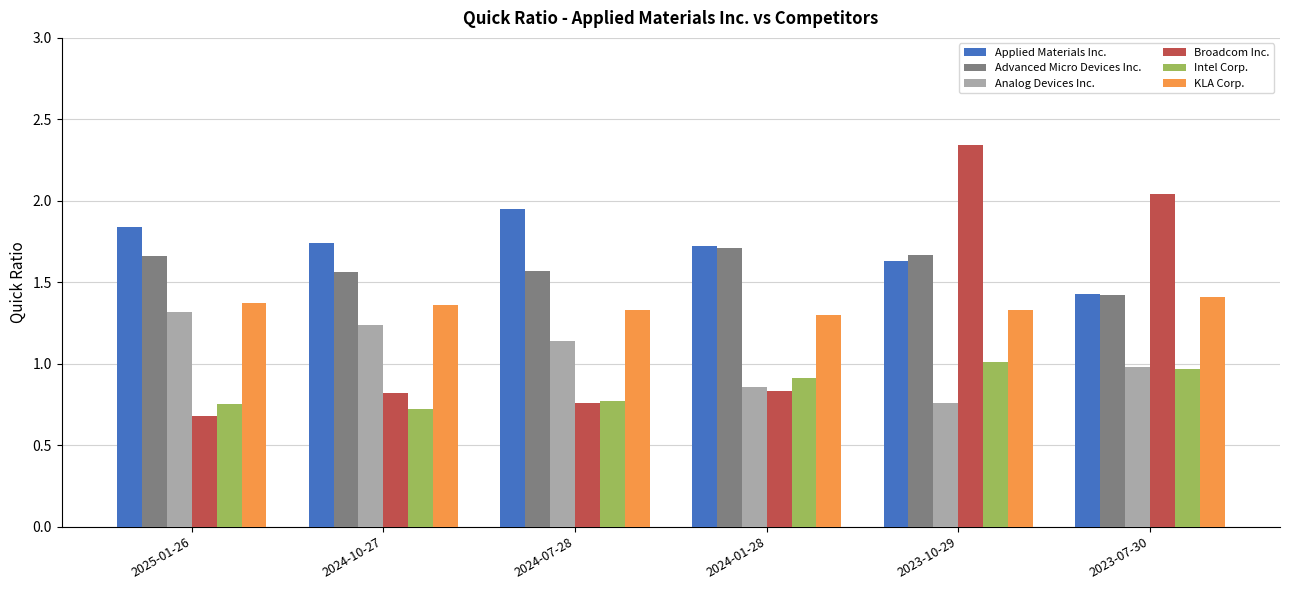

Which series has the widest spread of values?

Broadcom Inc.